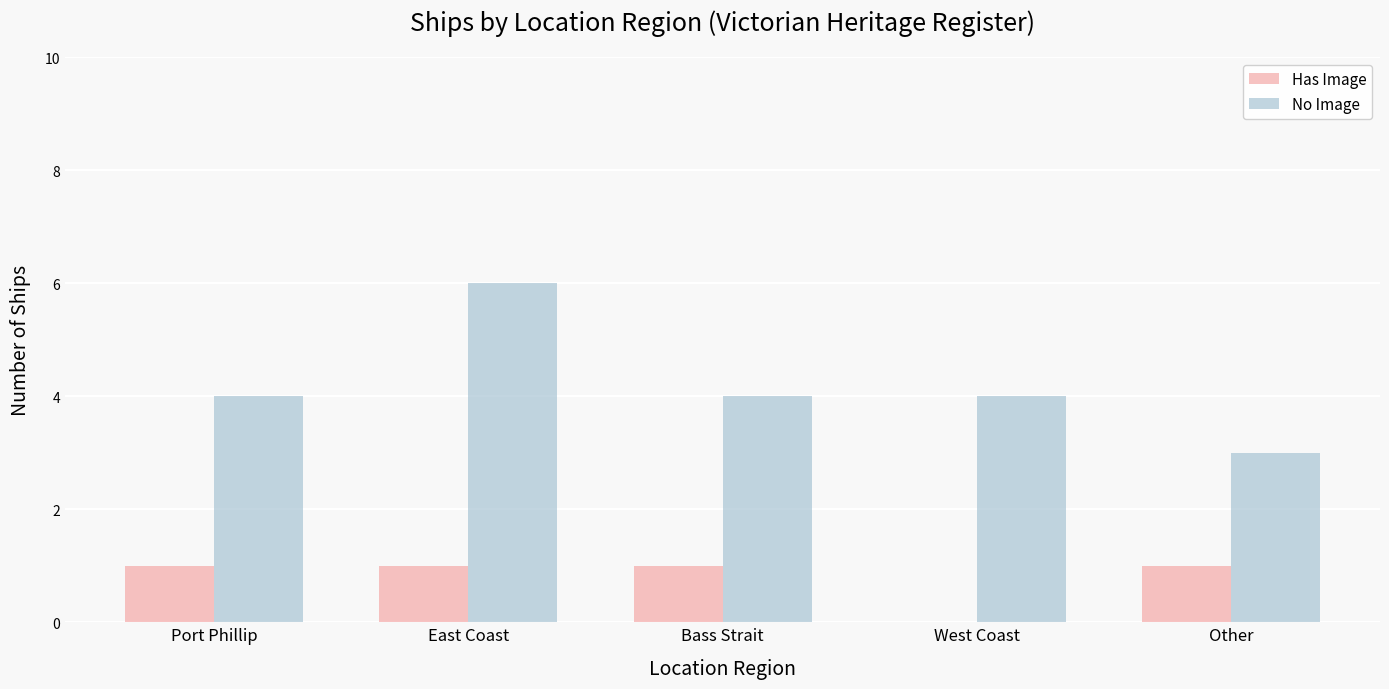

Which series changed the most between East Coast and Other?

No Image